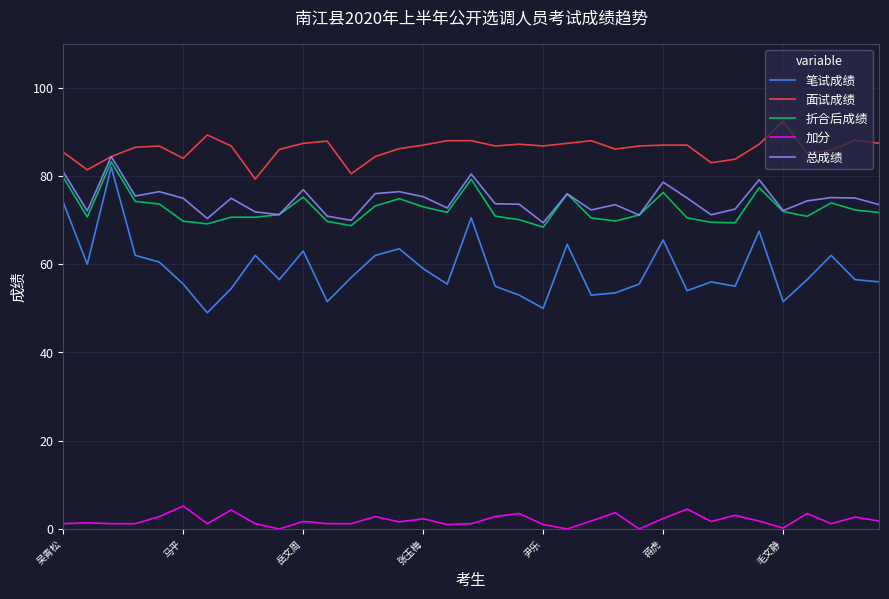

What is the average value of the 总成绩 series?

74.5